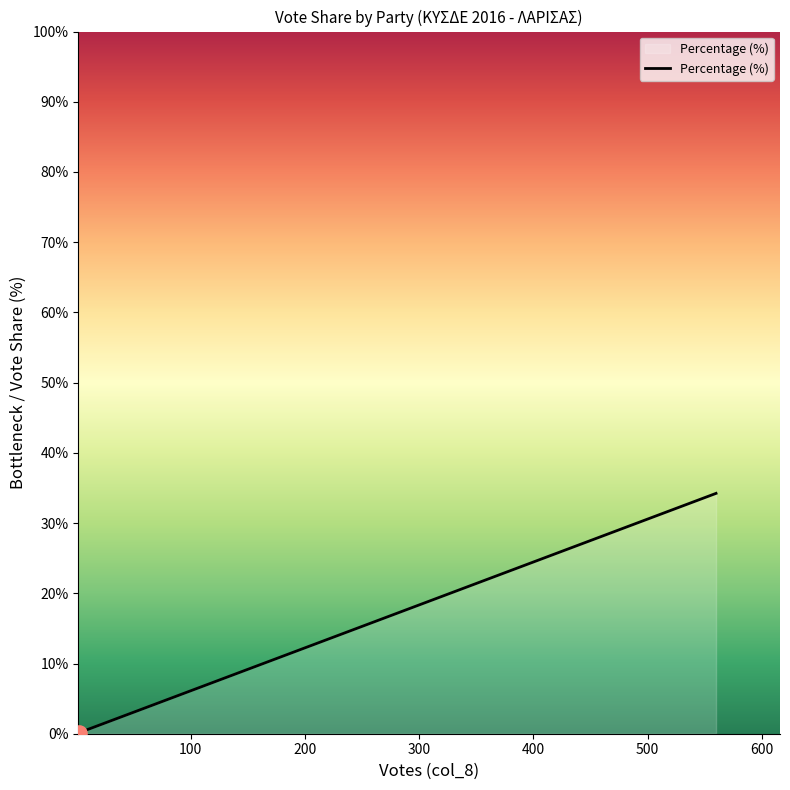

Which has a higher value, 400 or 500?

500